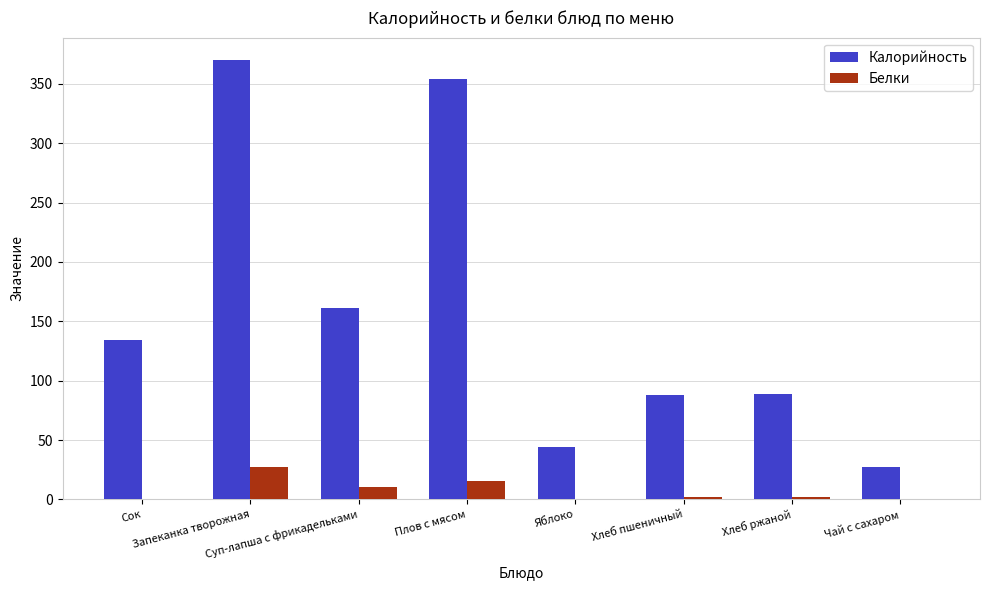

How many values in the Калорийность series exceed 134?

4